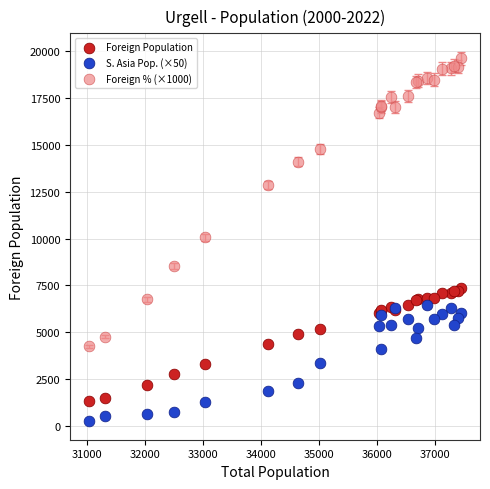

What are all the series names shown in the legend?

Foreign Population, S. Asia Pop. (×50), Foreign % (×1000)